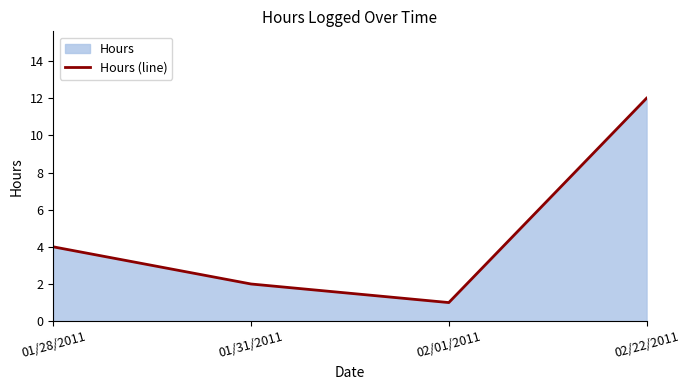

Reading right to left, list all the values displayed in this chart.

02/22/2011=12	02/01/2011=1	01/31/2011=2	01/28/2011=4